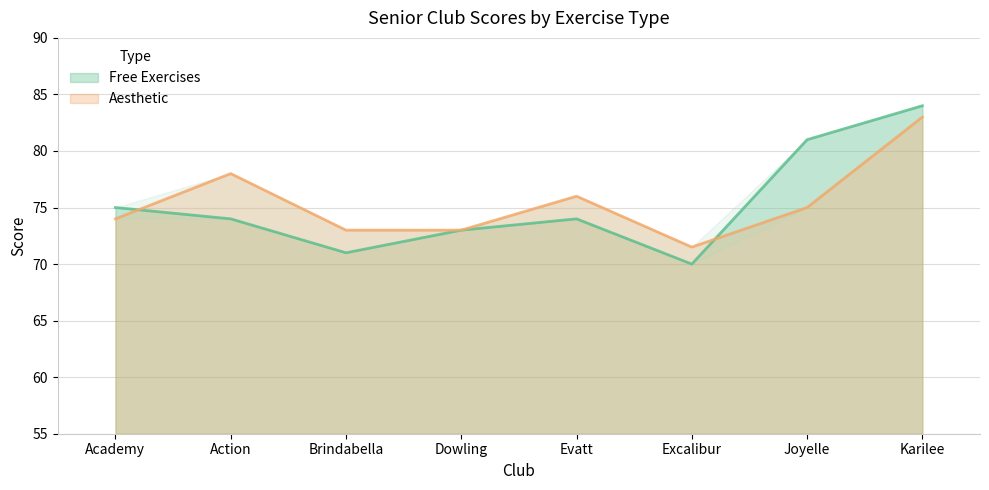

Between Joyelle and Excalibur, which is larger?

Joyelle